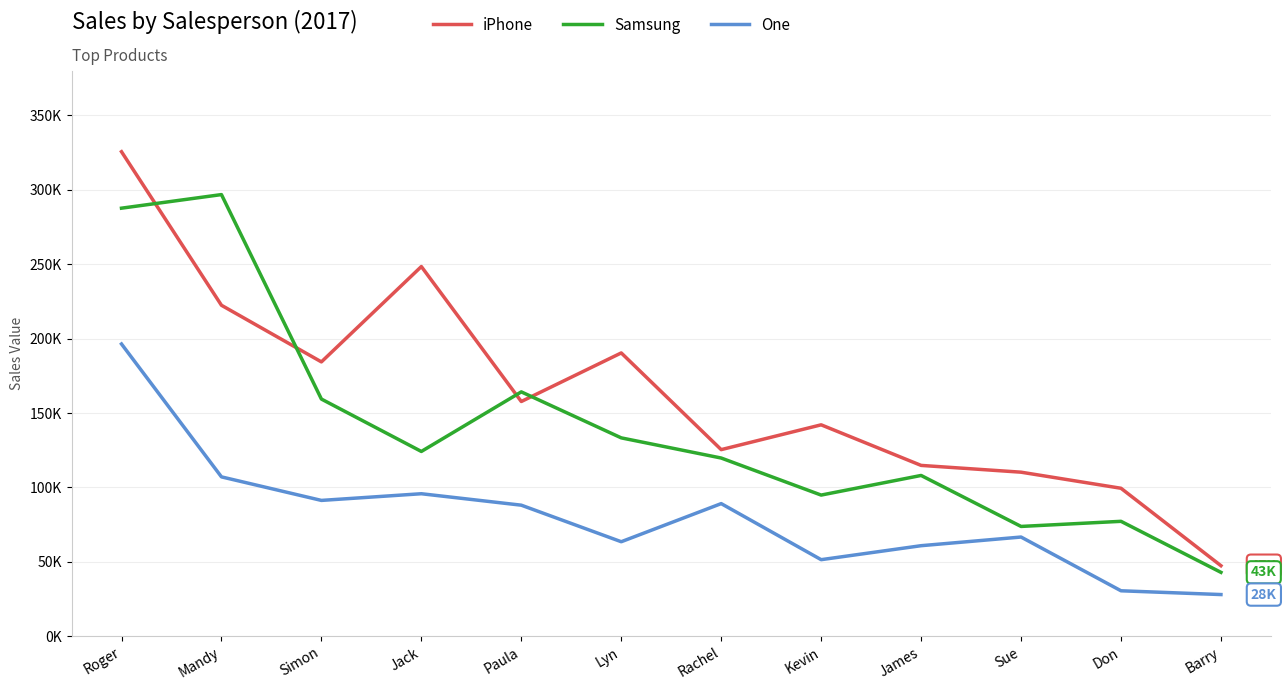

At which label does One reach its minimum?

Barry